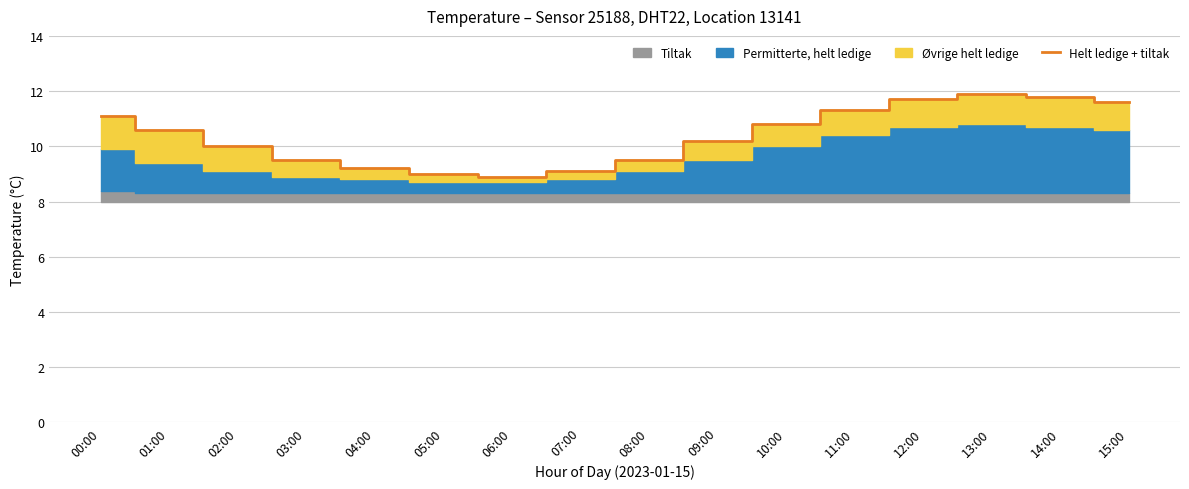

At which label is the value closest to 10?

02:00